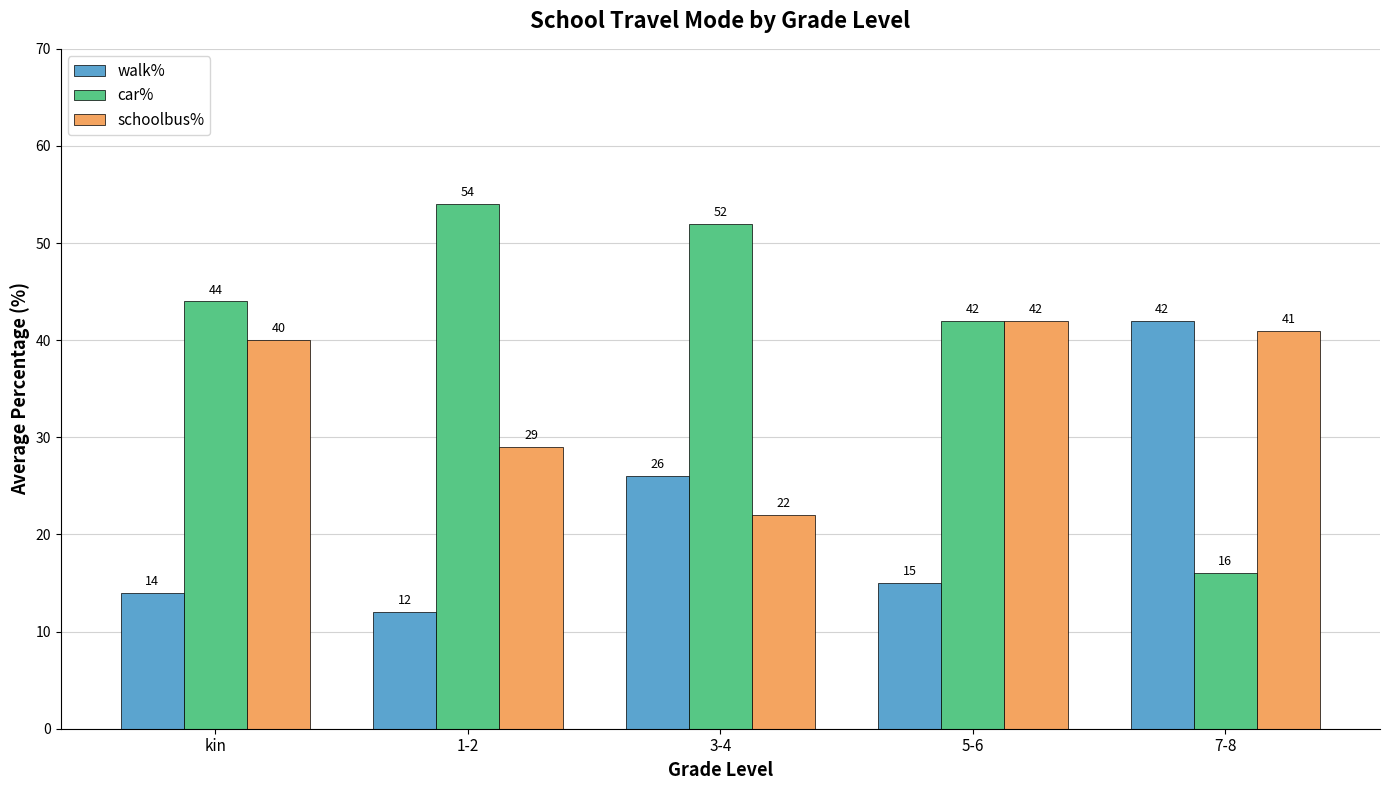

Reading left to right, extract all data points from this chart.

walk%: kin=14	1-2=12	3-4=26	5-6=15	7-8=42
car%: kin=44	1-2=54	3-4=52	5-6=42	7-8=16
schoolbus%: kin=40	1-2=29	3-4=22	5-6=42	7-8=41